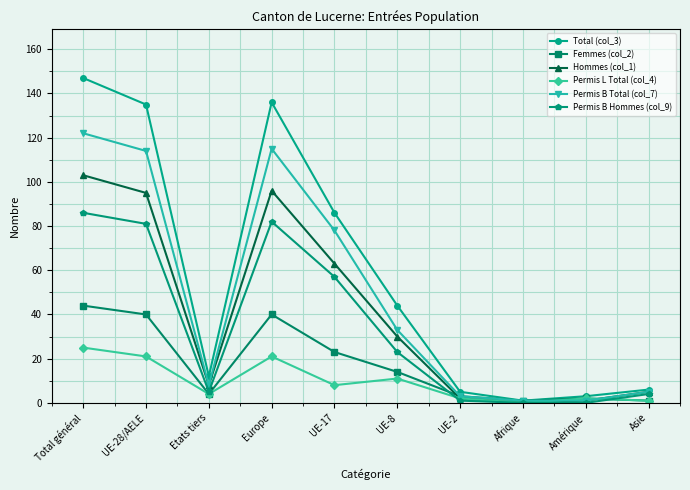

The Permis B Hommes (col_9) series shows 91 at UE-17. True or false?

False